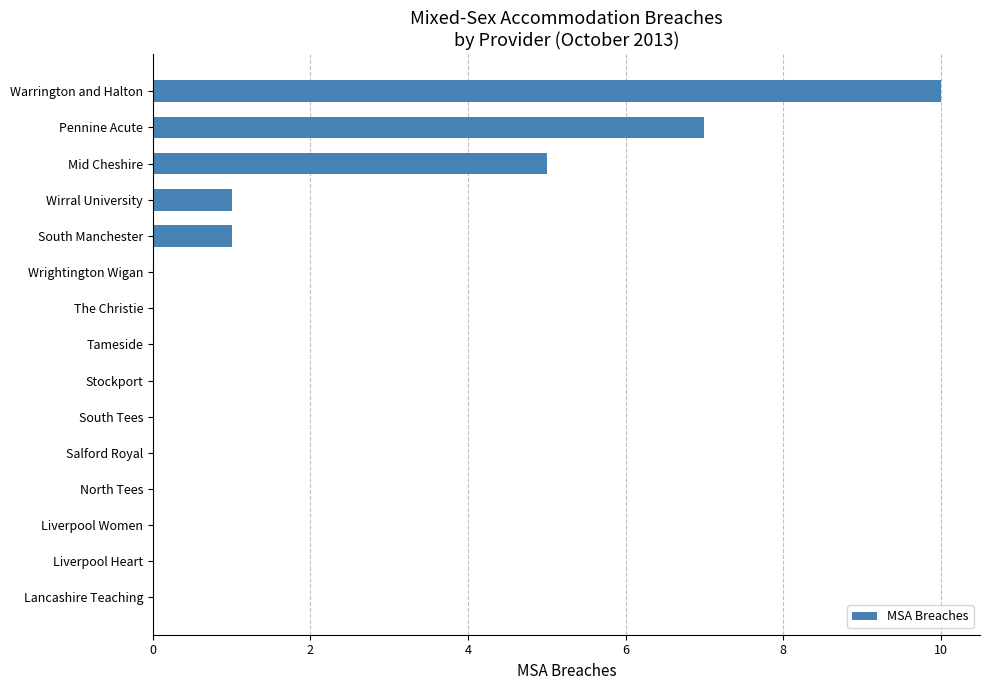

Which label corresponds to the largest value in the chart?

Warrington and Halton